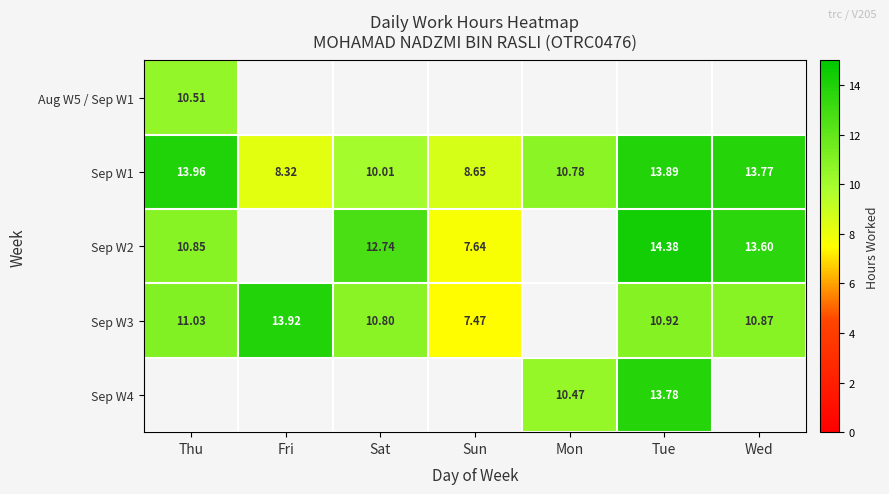

List the labels in order of Sep W1 value, largest first.

Thu, Tue, Wed, Mon, Sat, Sun, Fri